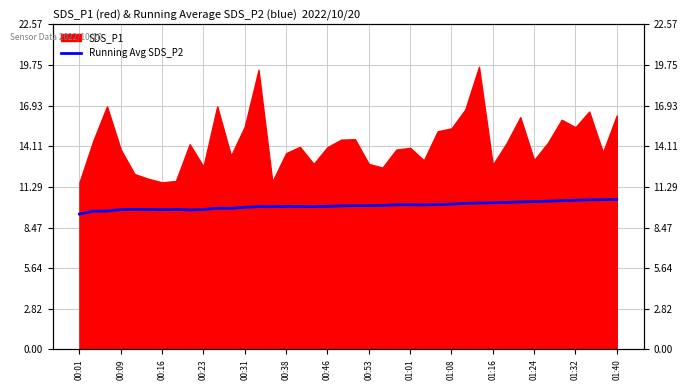

How many lines are shown in the chart?

1